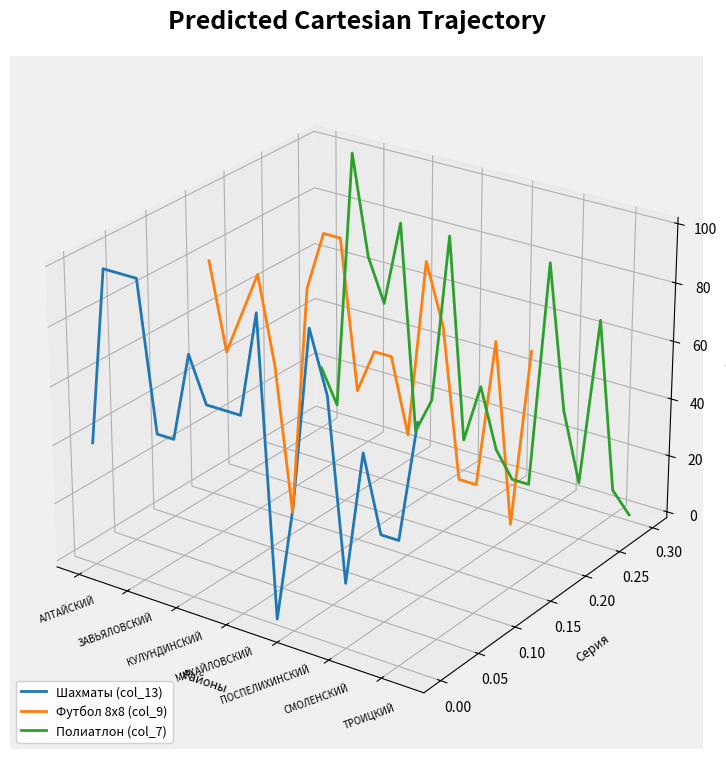

After their last crossing, which series has the higher values: Полиатлон (col_7) or Футбол 8х8 (col_9)?

Футбол 8х8 (col_9)